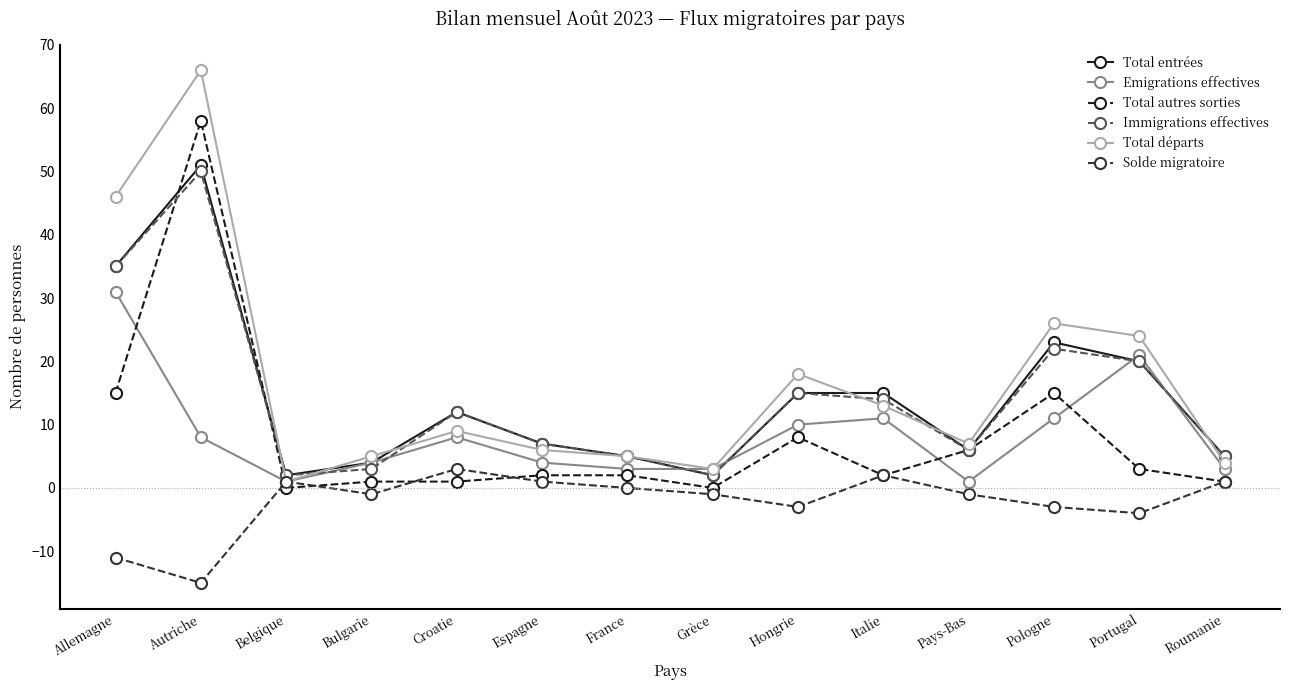

The value of Immigrations effectives at Italie is 14. True or false?

True